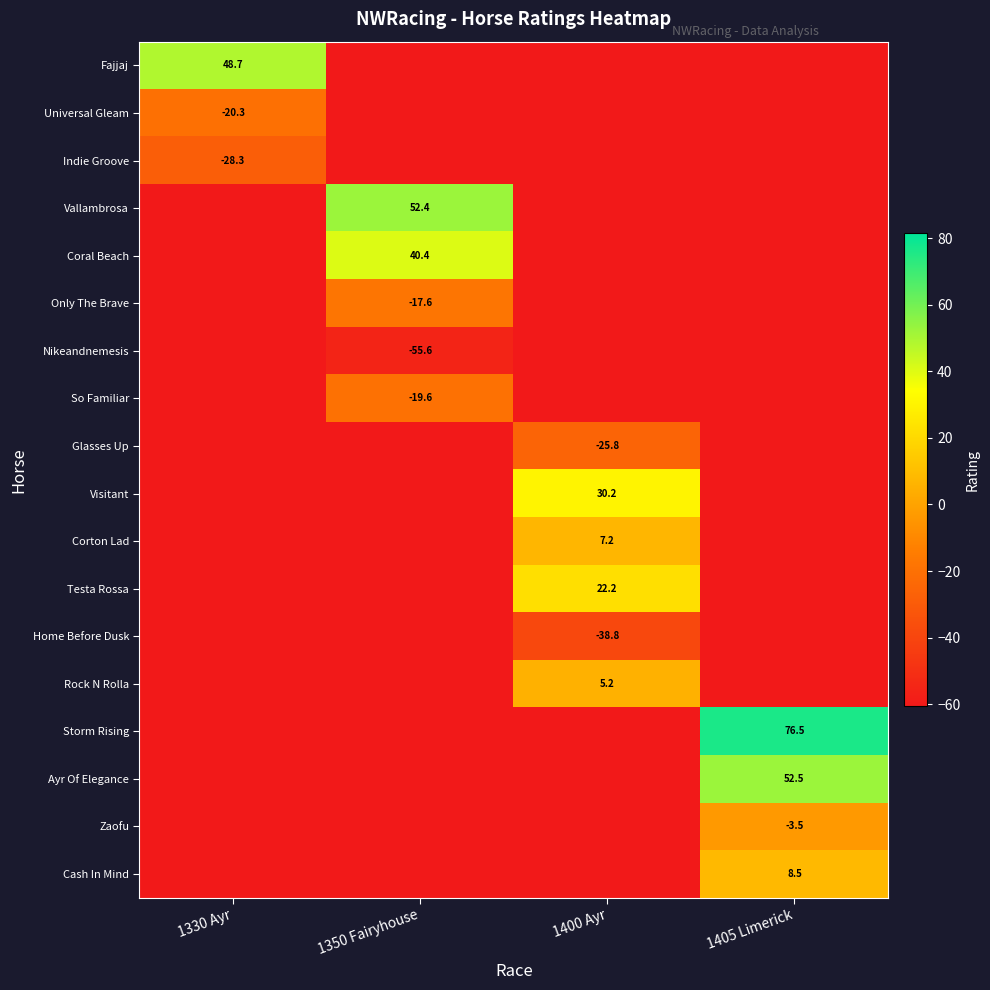

True or false: Vallambrosa has a value of 52.4 at 1350 Fairyhouse.

True